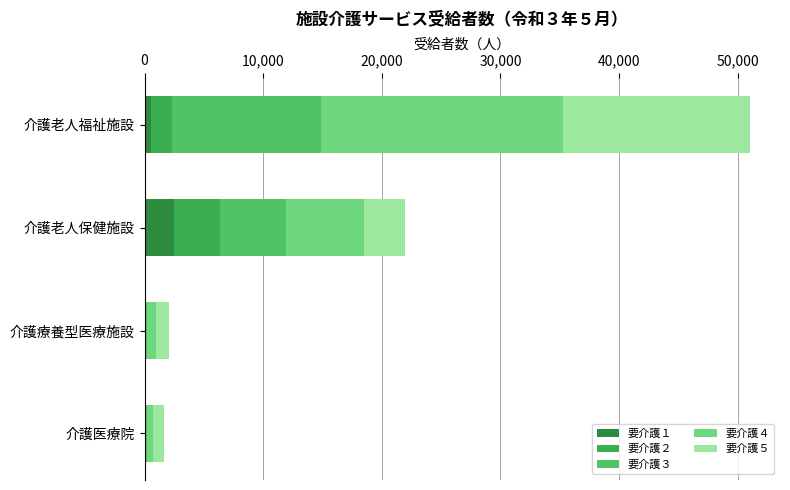

Count the number of data series in this chart.

5